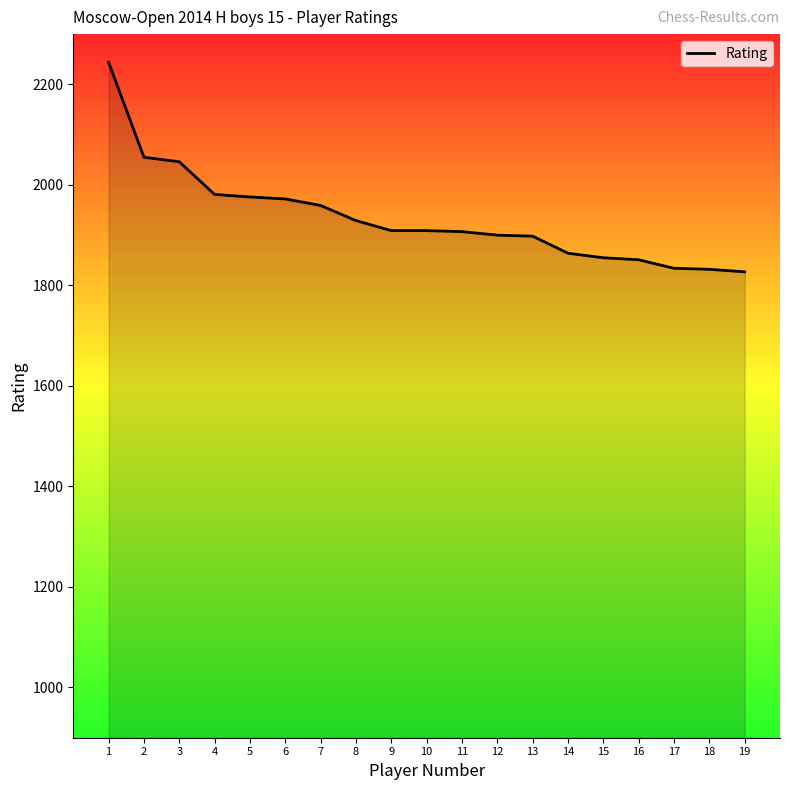

What is the smallest value displayed?

1827